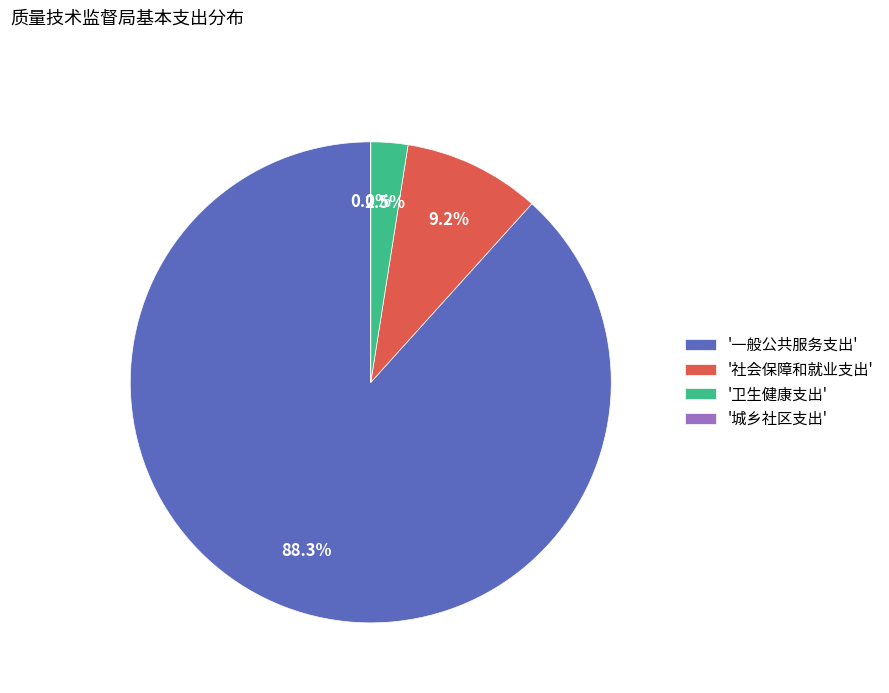

True or false: 卫生健康支出 accounts for 2% of the total.

True